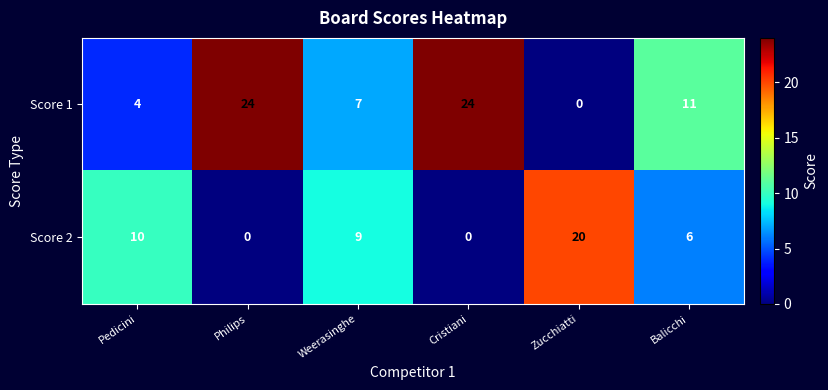

What is the sum of the Score 1 values at Philips and Balicchi?

35